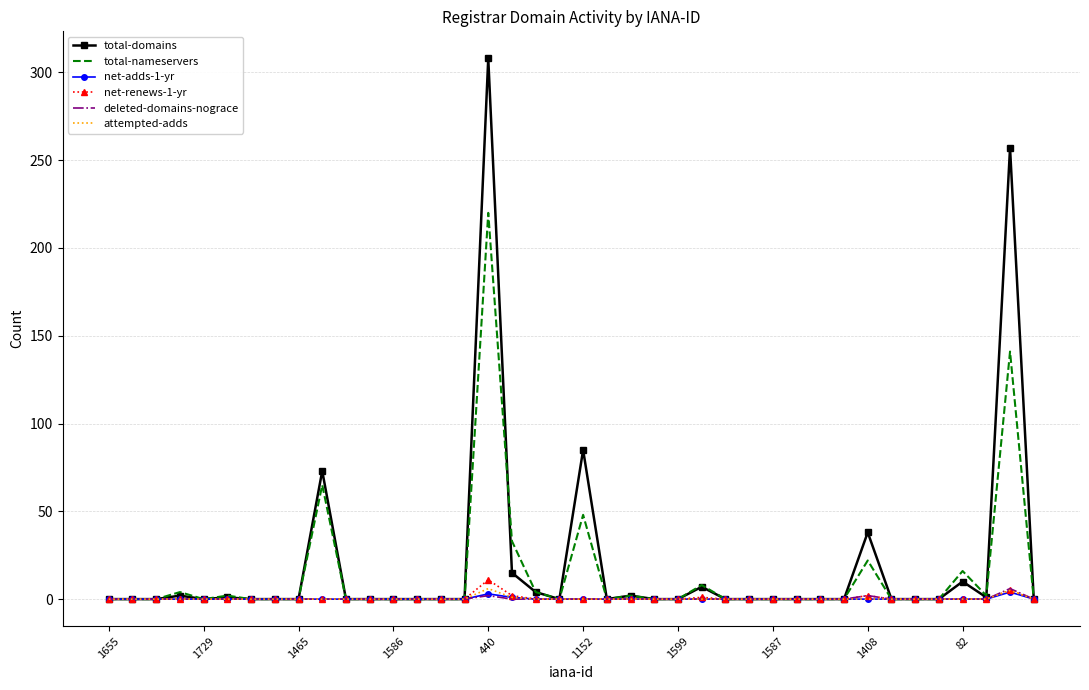

Which series has the largest range (max minus min)?

total-domains